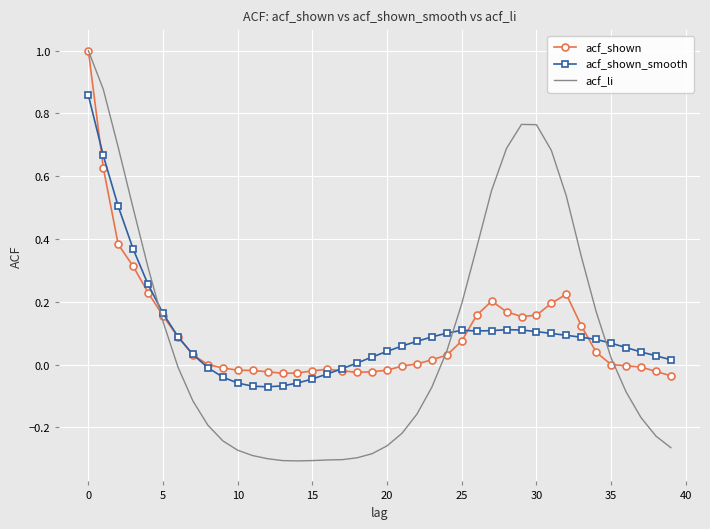

What is the greatest value displayed?

1.0